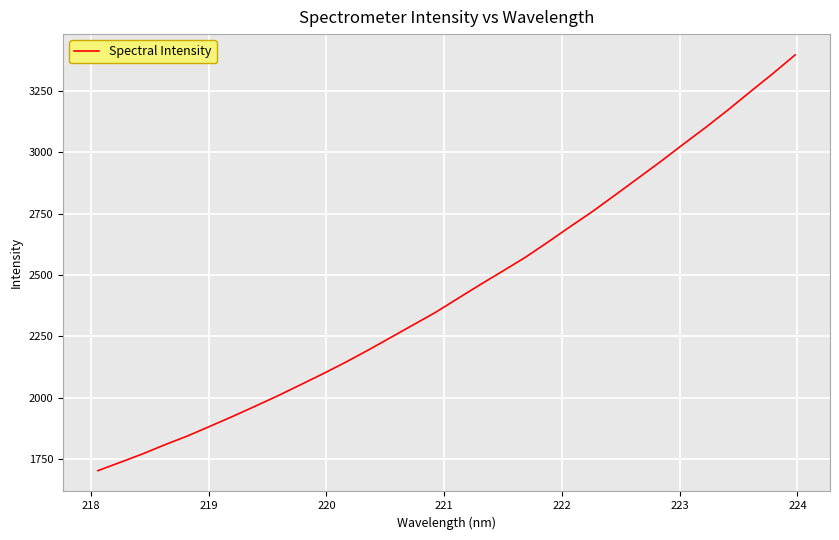

What is the difference between the maximum and minimum values?

1693.7